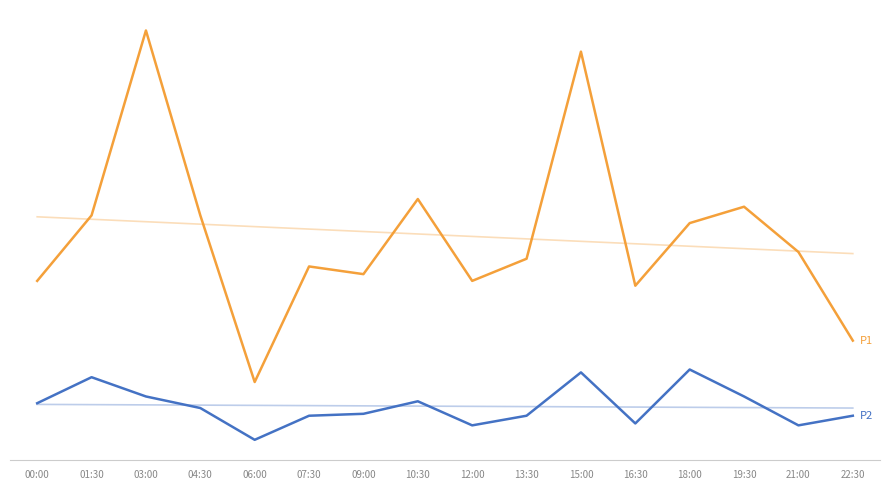

True or false: P1 has more than 2 points higher than both neighbors.

True